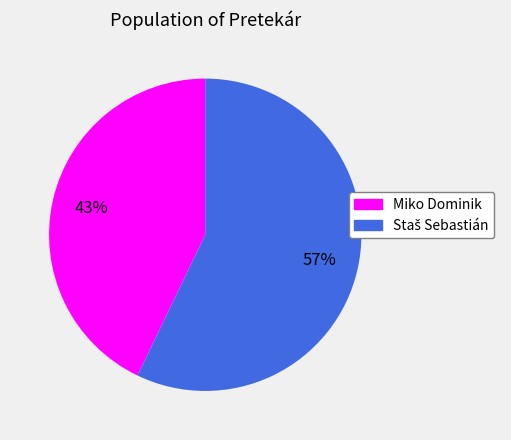

Count the number of slices in the pie.

2